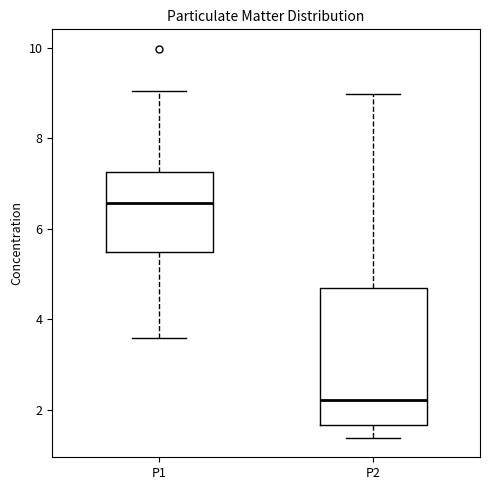

Comparing the boxes themselves (not the whiskers), which one is the tallest?

P2